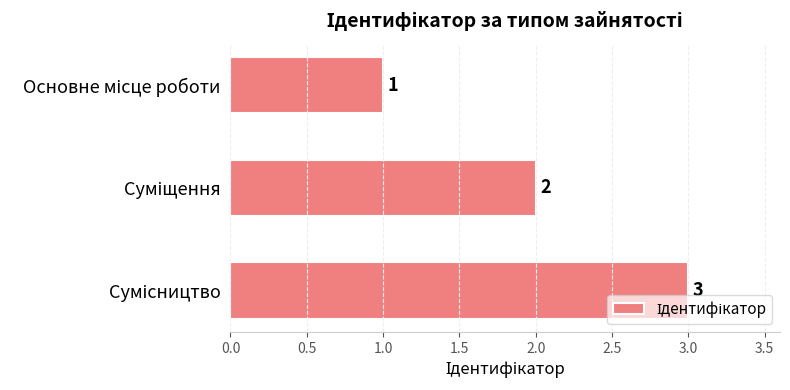

What is the maximum value shown in the chart?

3